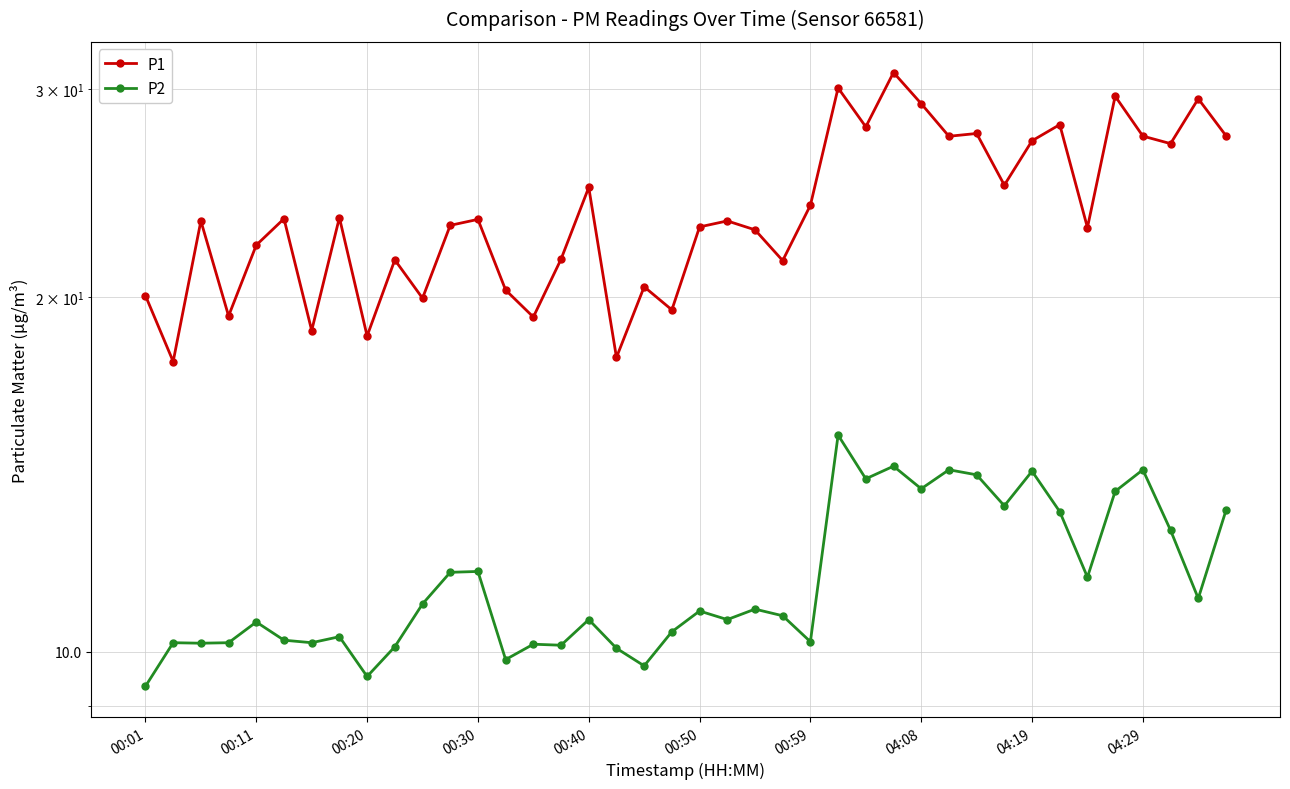

True or false: P2 and P1 intersect in this chart.

False